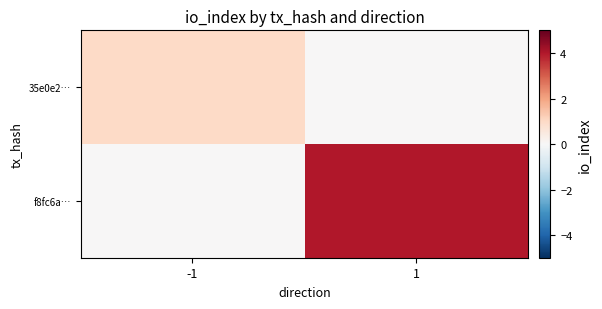

Between -1 and 1, which is larger?

-1